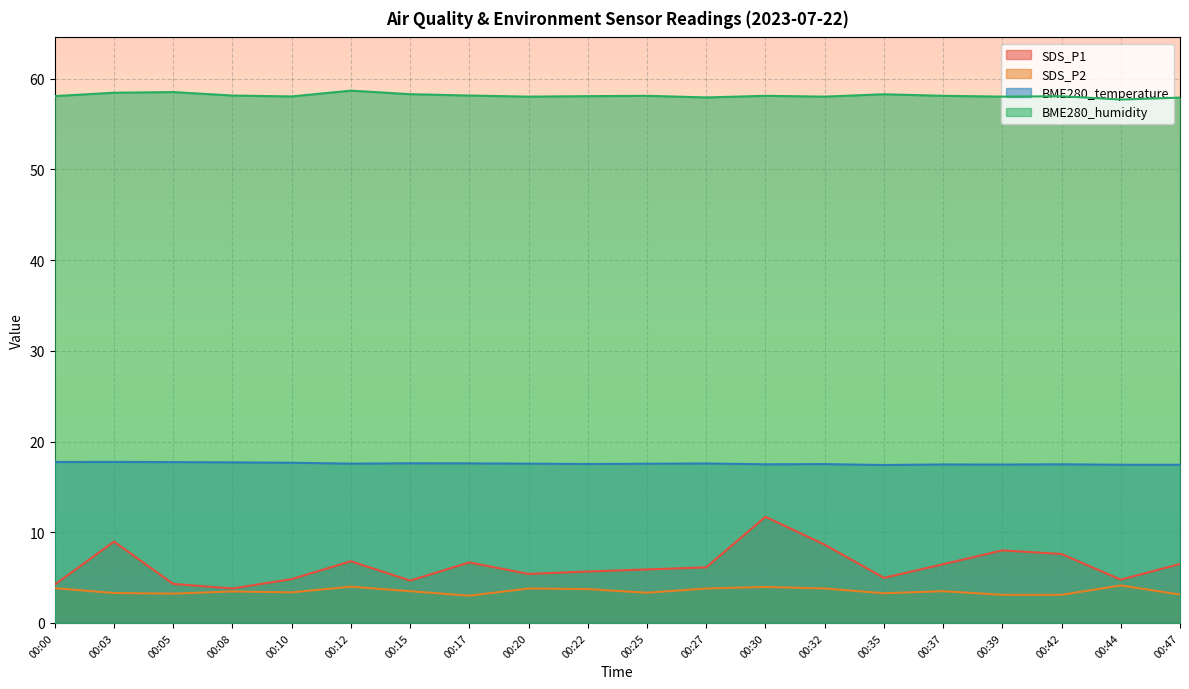

True or false: SDS_P1 has a value of 4.3 at 00:05.

True